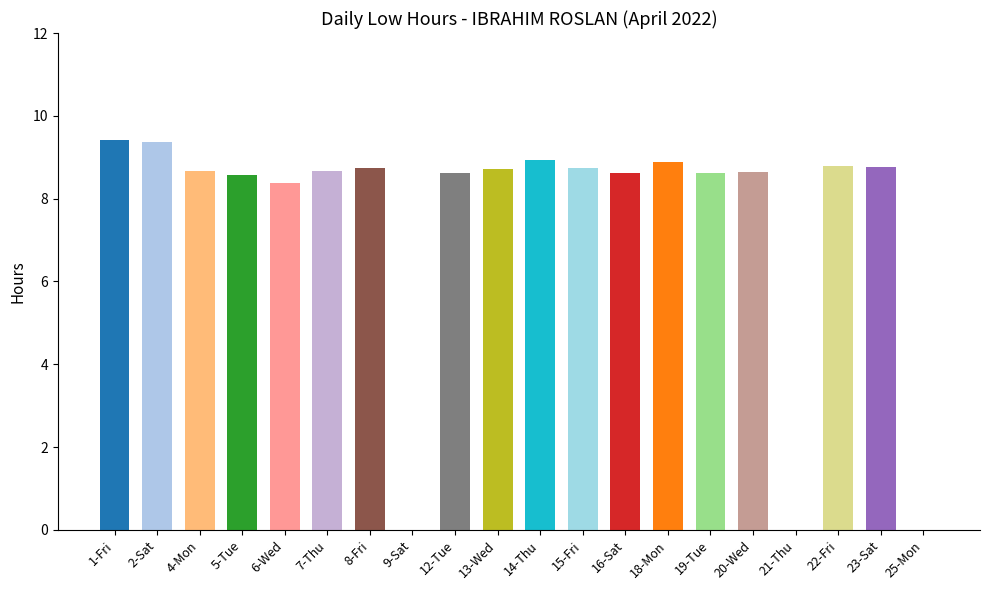

How many data points does each series have?

20